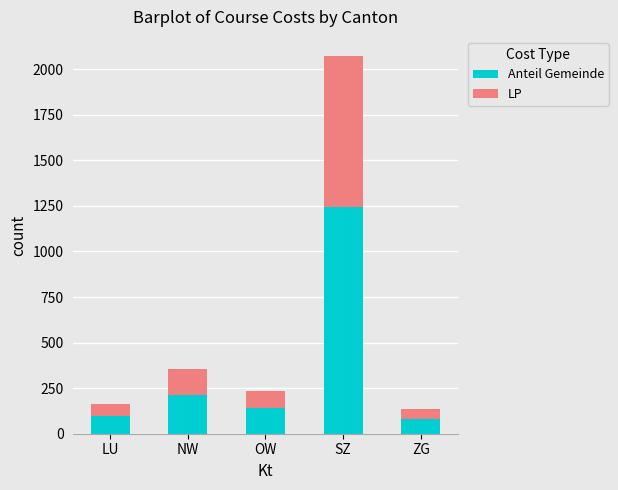

What is the lowest value of the Anteil Gemeinde series?

82.8